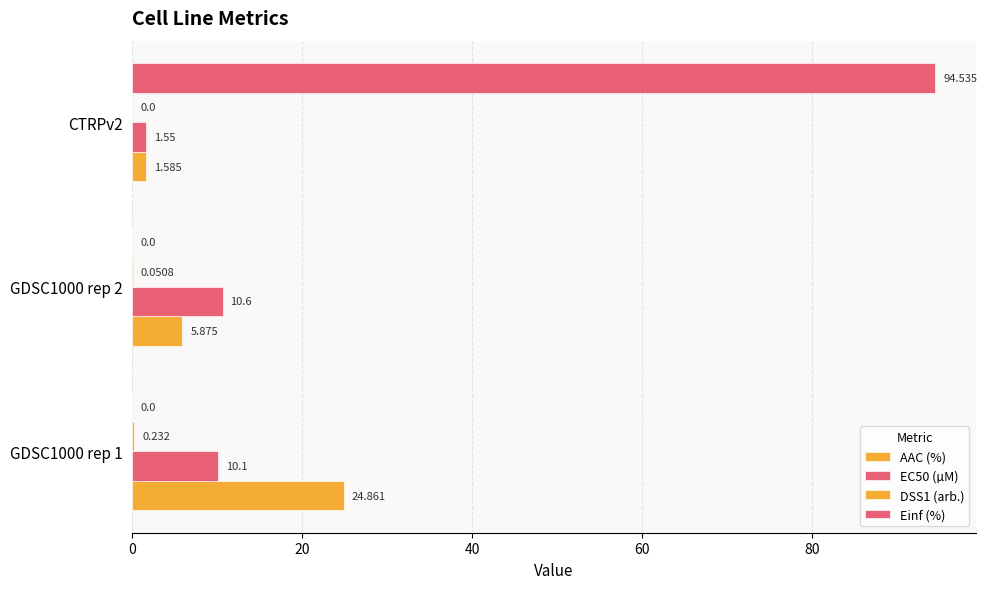

How many categories are shown in the chart?

3